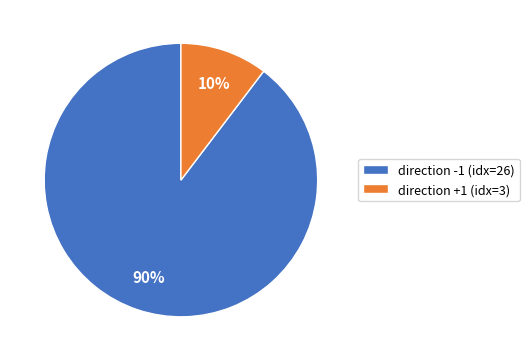

How many segments does this pie chart have?

2